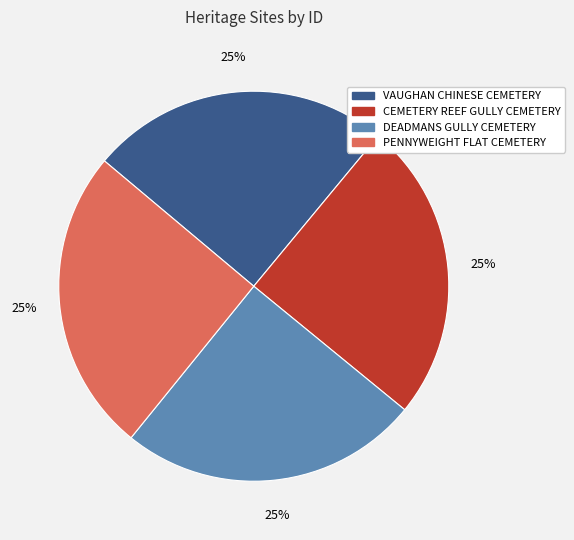

True or false: PENNYWEIGHT FLAT CEMETERY accounts for 25% of the total.

True